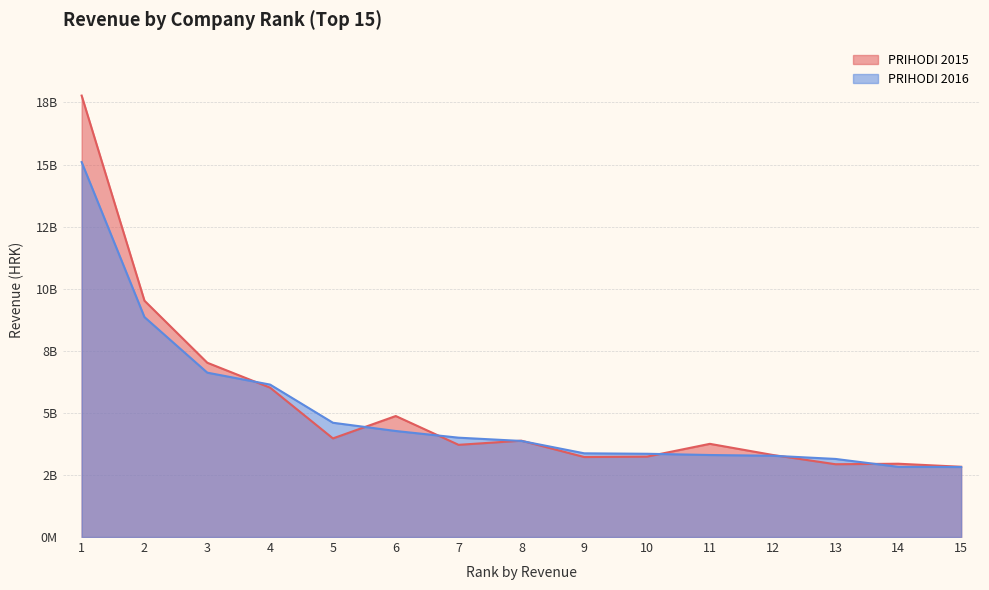

What is the highest value of the PRIHODI 2015 series?

17775423604